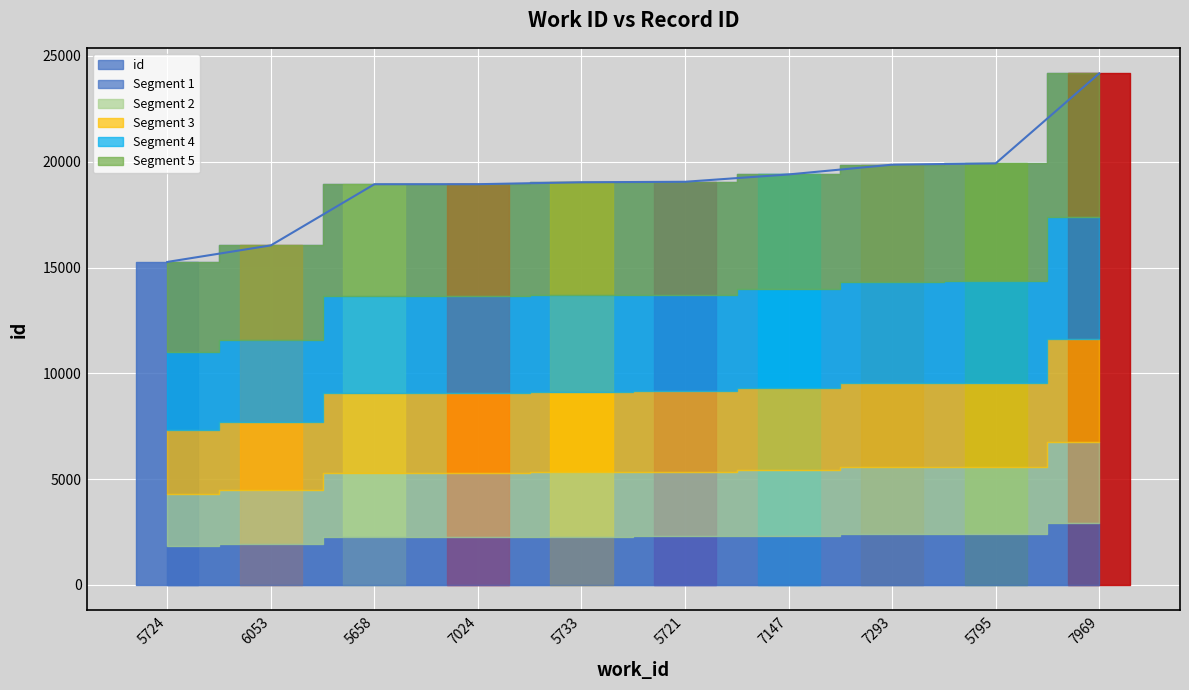

What is the average value?

19063